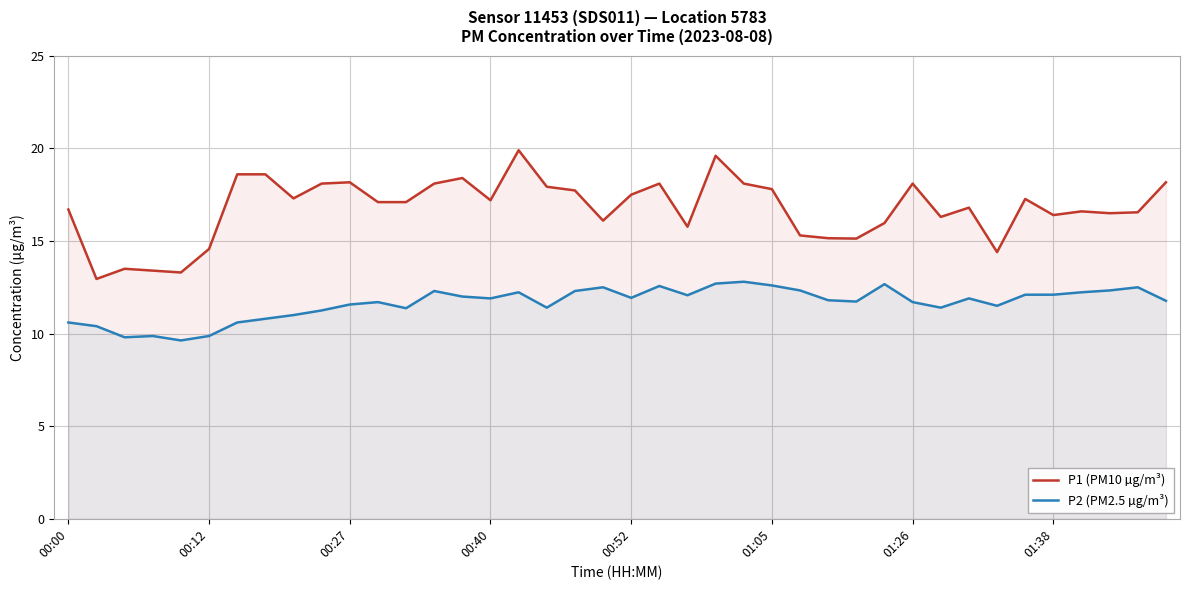

The P2 (PM2.5 µg/m³) series shows 12.5 at 19. True or false?

True